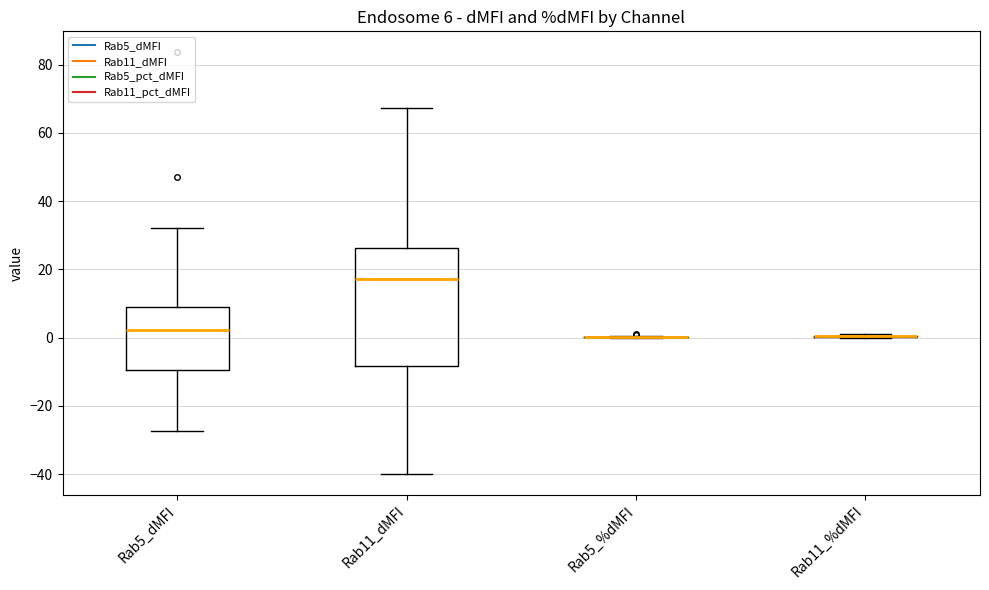

Comparing the boxes themselves (not the whiskers), which one is the tallest?

Rab11_dMFI